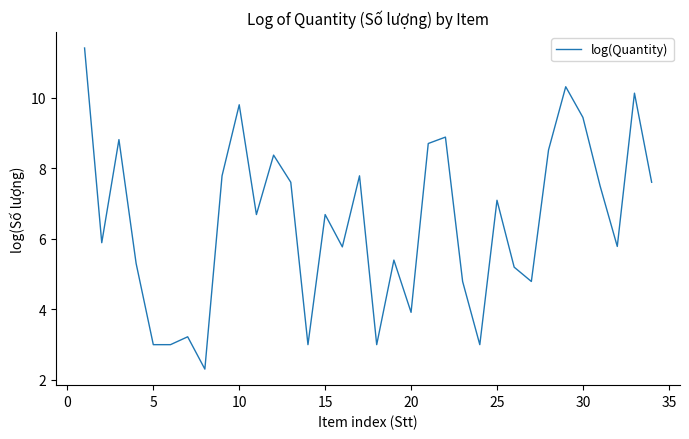

What is the greatest value displayed?

11.4